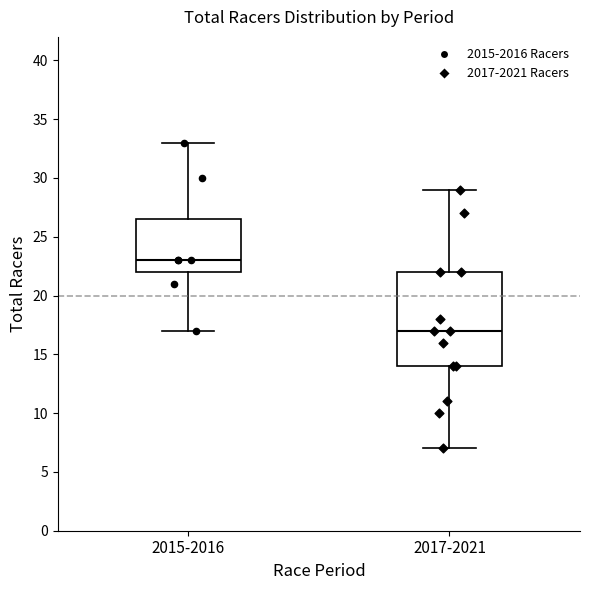

Reading left to right, transcribe this box plot: for each box, give where its median line is, the range the box spans, and where its two whiskers end, as read against the y-axis. The values are not printed on the chart, so give them approximately, as read against the axis.

2015-2016: median 23.0, box 22.0 to 26.5, whiskers 17.0 to 33.0
2017-2021: median 17.0, box 14.0 to 22.0, whiskers 7.0 to 29.0